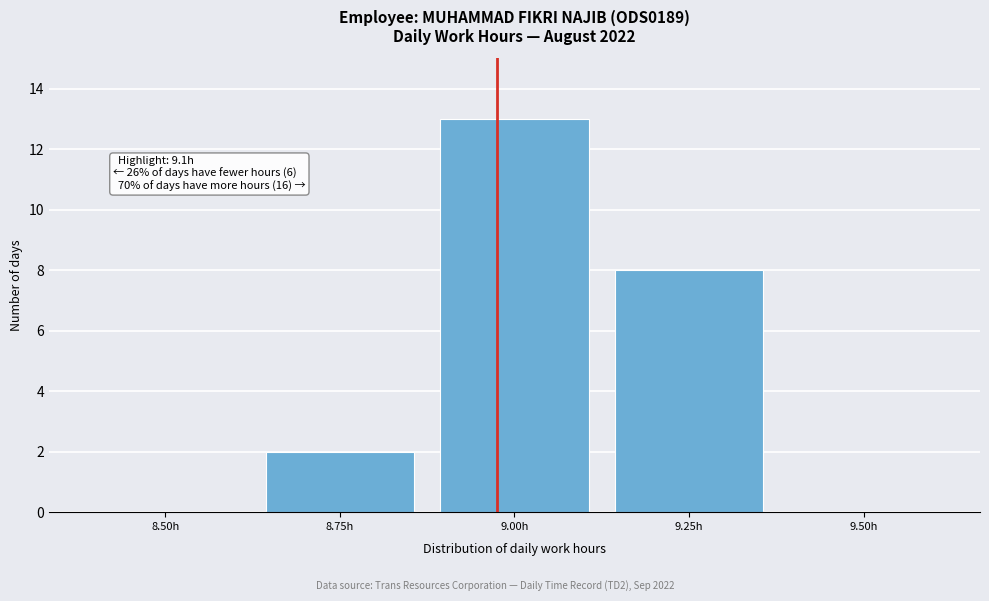

Reading left to right, list all the values displayed in this chart.

8.50h=0	8.75h=2	9.00h=13	9.25h=8	9.50h=0